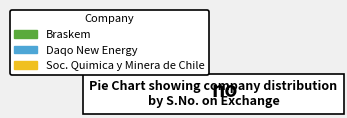

Is it true that Braskem is 17% of the pie?

True